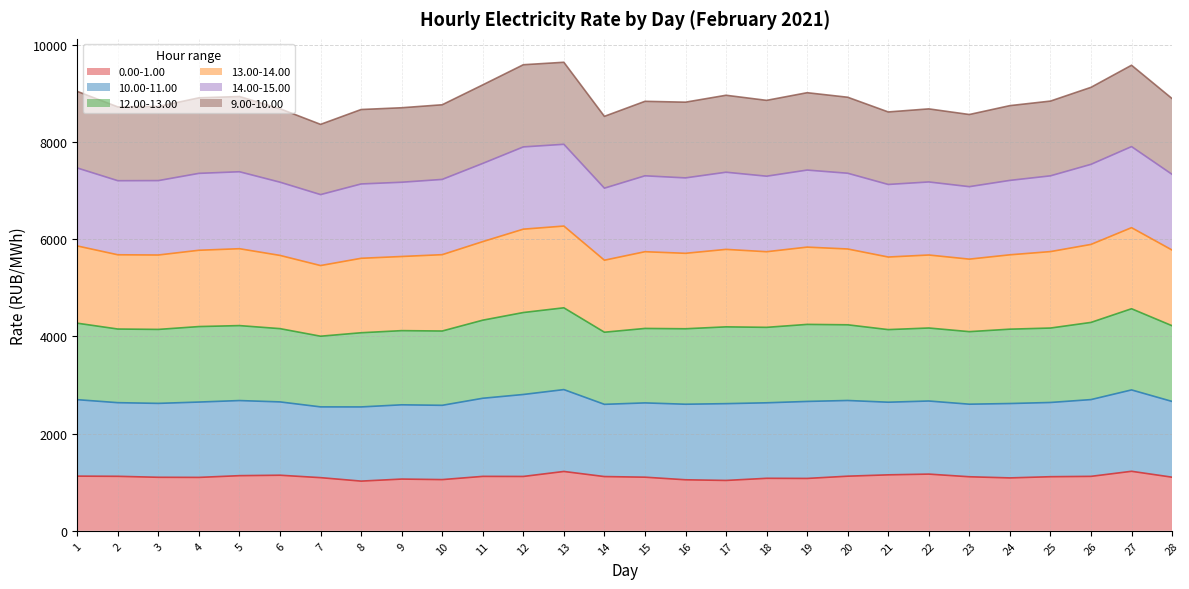

What is the total value across all series at 18?

8859.8